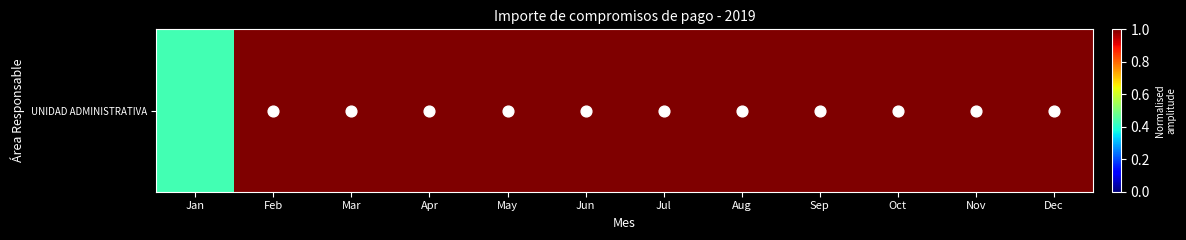

What is the sum of the values at Jun and Dec?

2.0